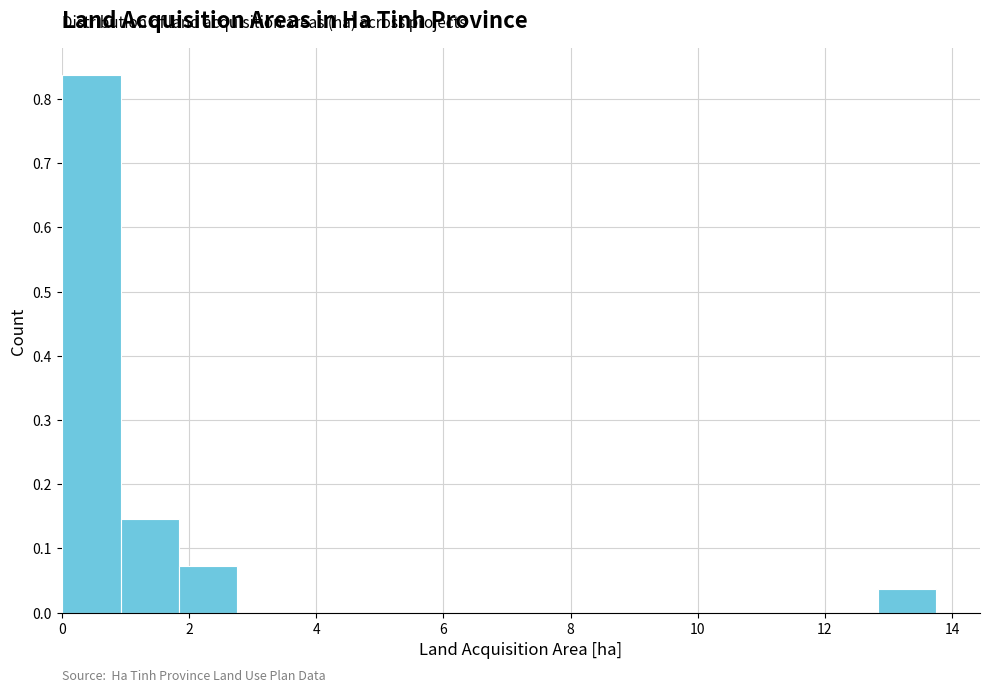

Which range on the x-axis has the tallest bar?

0.0 to 1.0